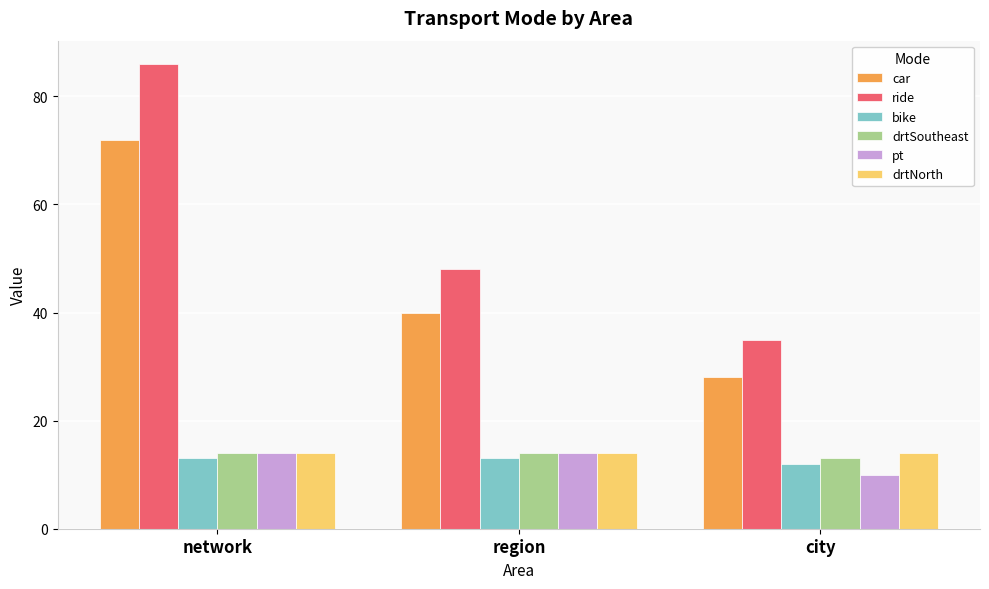

At which category is the sum across all series the highest?

network